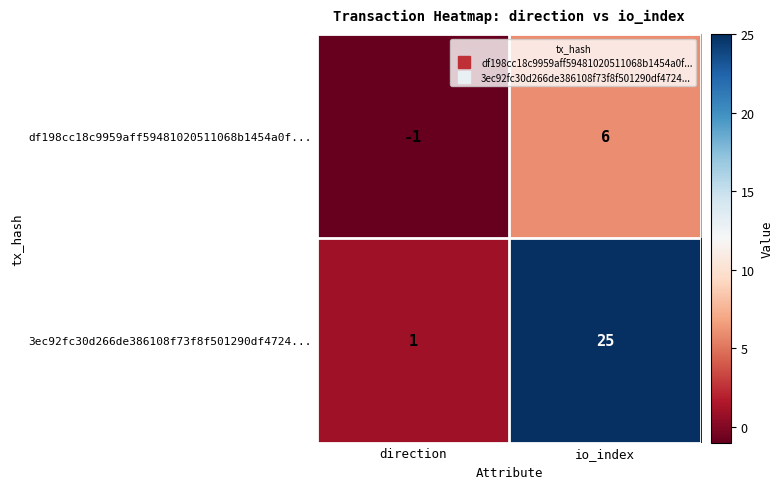

Reading left to right, extract all data points from this chart.

df198cc18c9959aff59481020511068b1454a0f...: direction=-1	io_index=6
3ec92fc30d266de386108f73f8f501290df4724...: direction=1	io_index=25